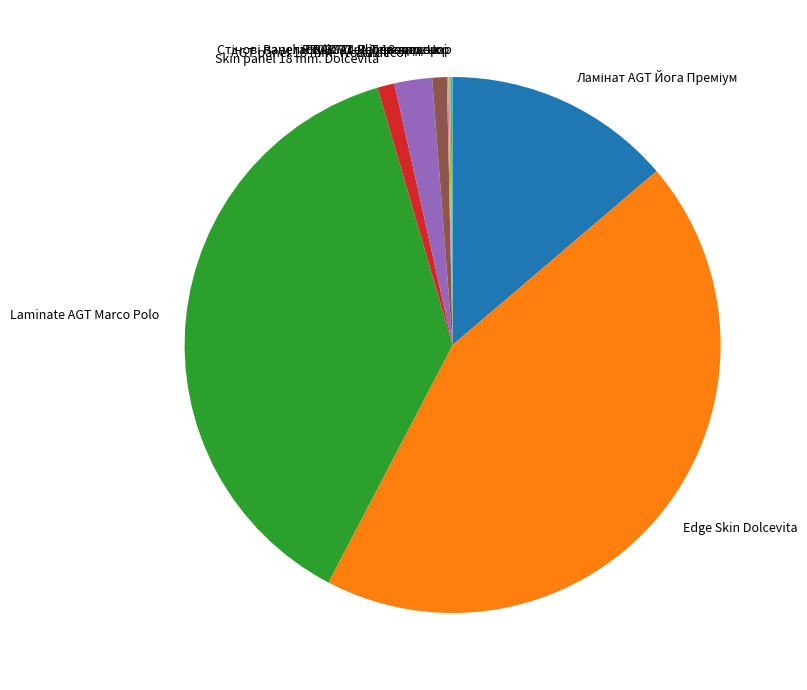

Is there a majority slice in this chart?

No